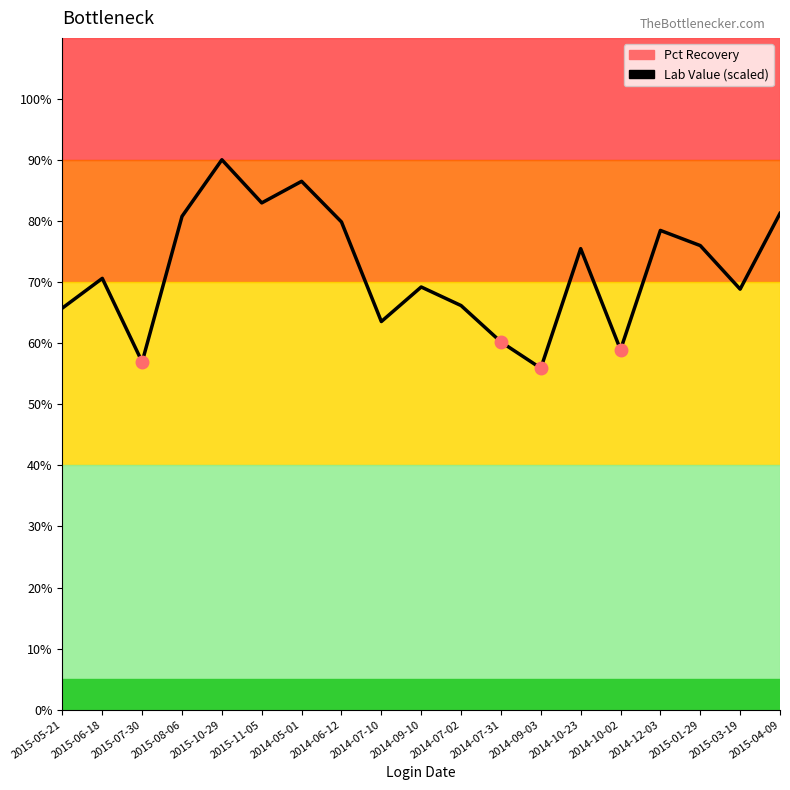

Approximately how many times larger is the value at 2015-08-06 compared to 2014-09-03?

1.4